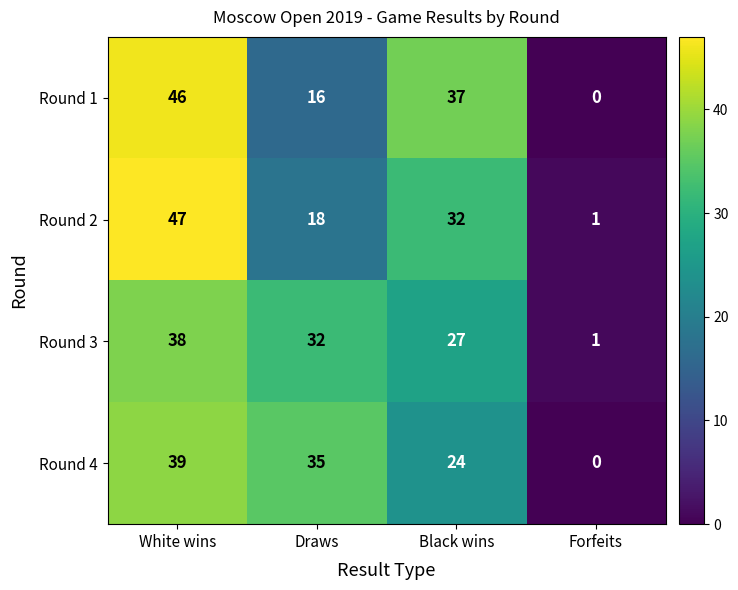

At how many categories does at least one series exceed 39?

1